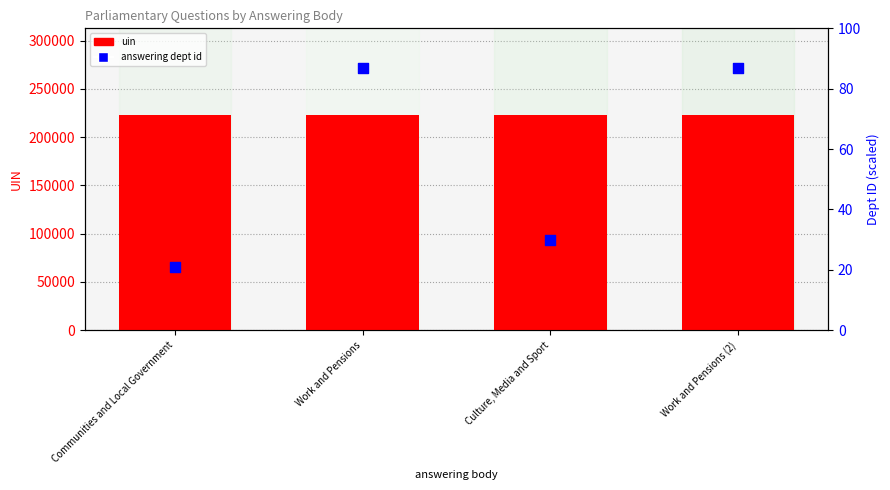

Is the value of uin at Communities and Local Government greater than the value of answering dept id at Communities and Local Government?

Yes